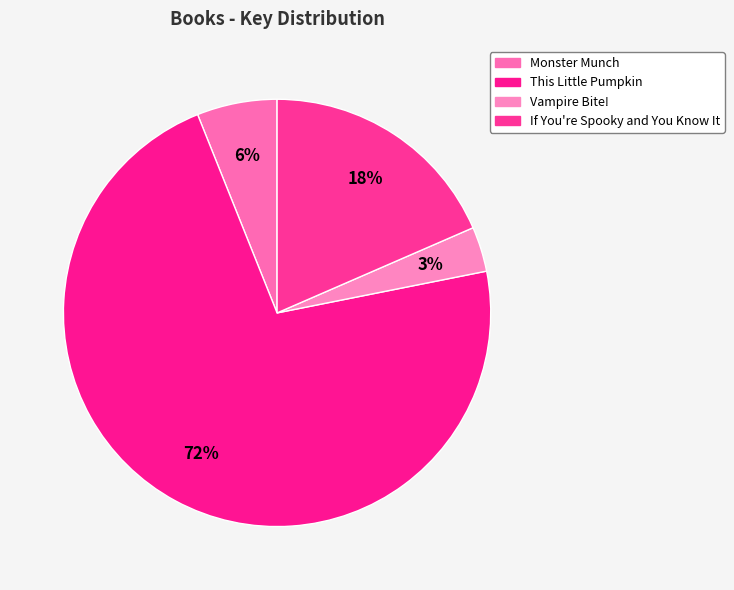

How many slices are in this pie chart?

4